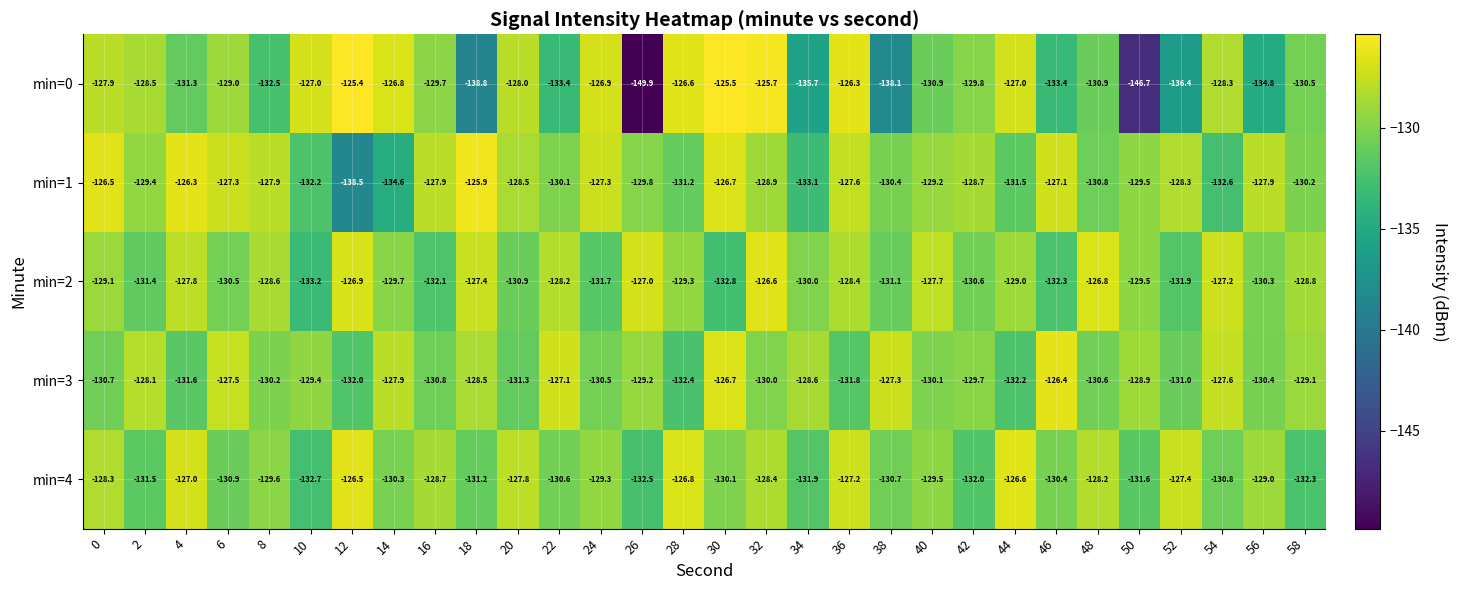

What is the difference between the highest and lowest values at 22?

6.3